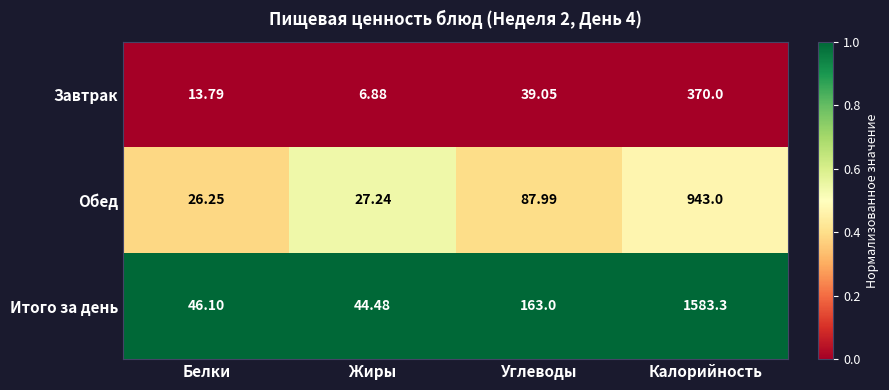

What is the maximum value shown in the chart?

1583.3